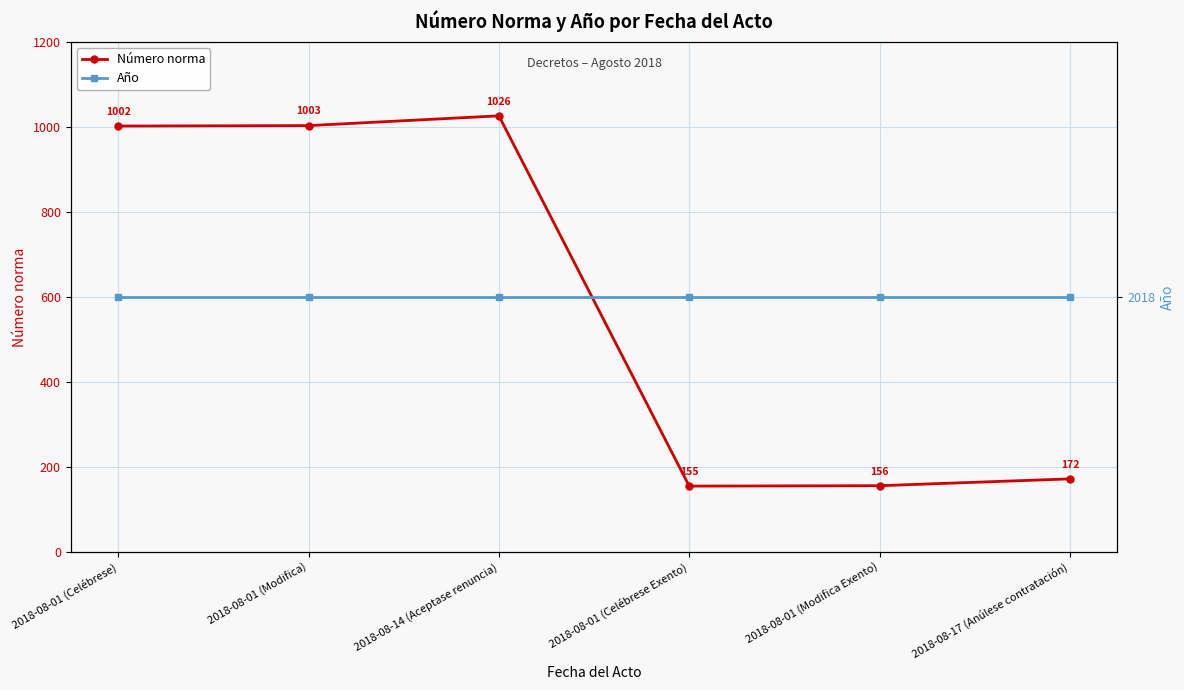

Does the chart display data point markers on the line(s)?

Yes